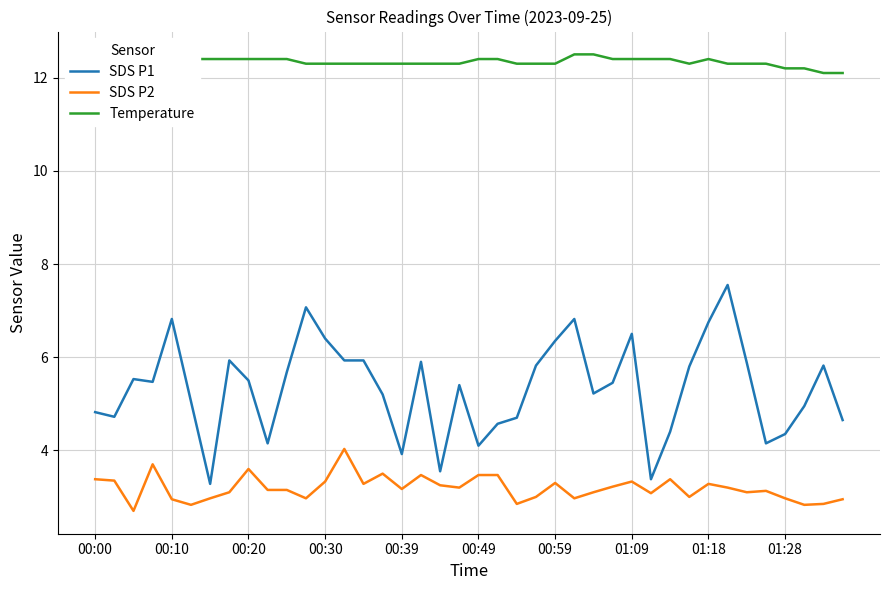

Which series has the largest range (max minus min)?

SDS P1